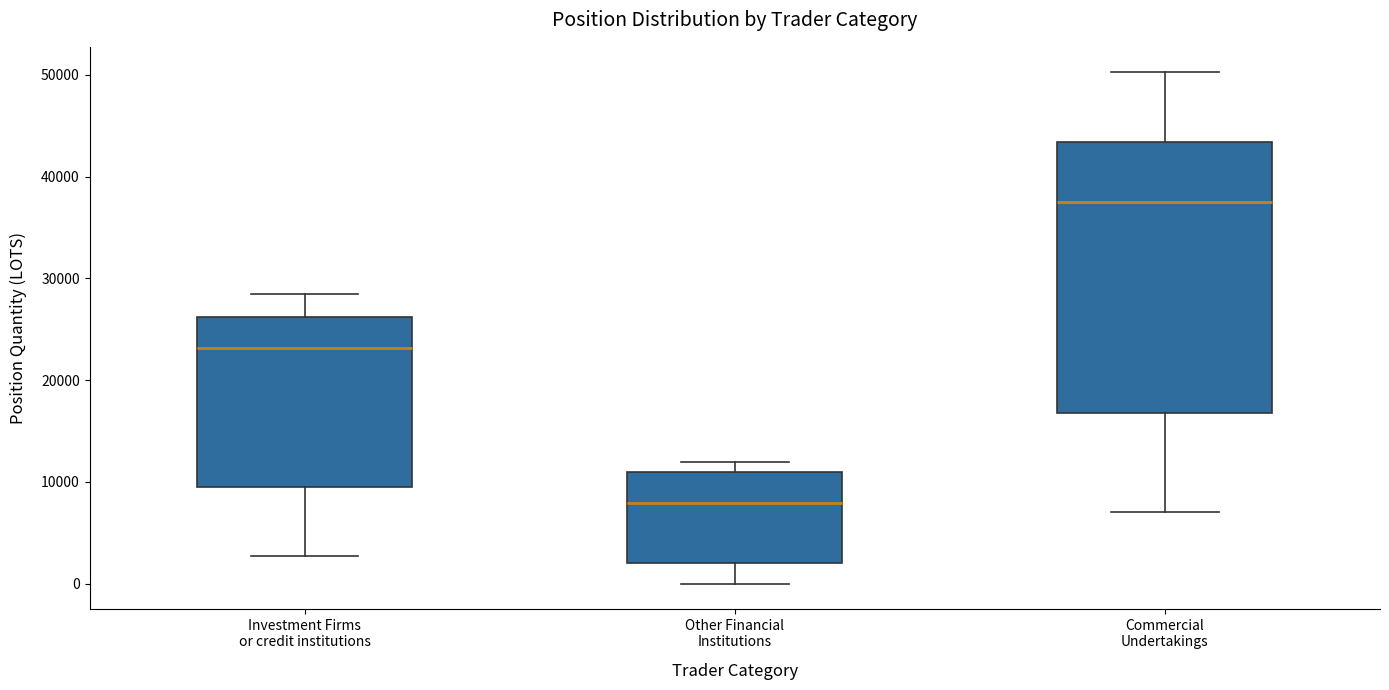

Where is the lower edge of the box for Investment Firms or credit institutions on the y-axis? The values are not printed on the chart, so give them approximately, as read against the axis.

10000